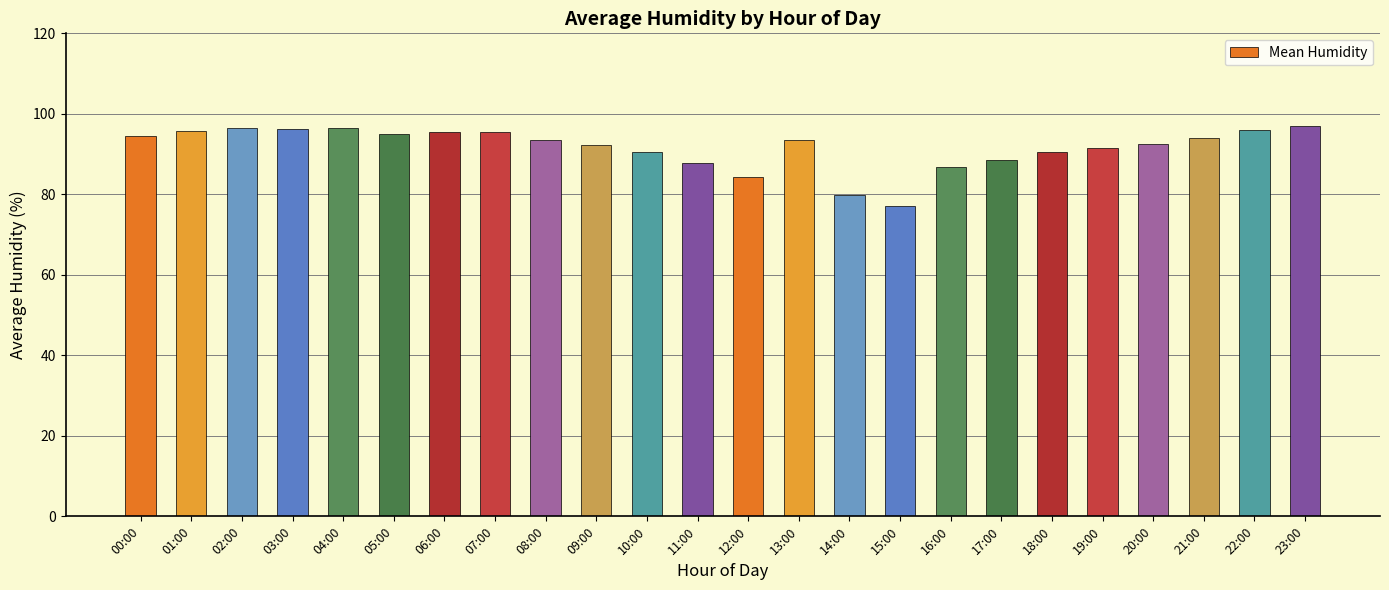

The value at 23:00 is 158.2. True or false?

False